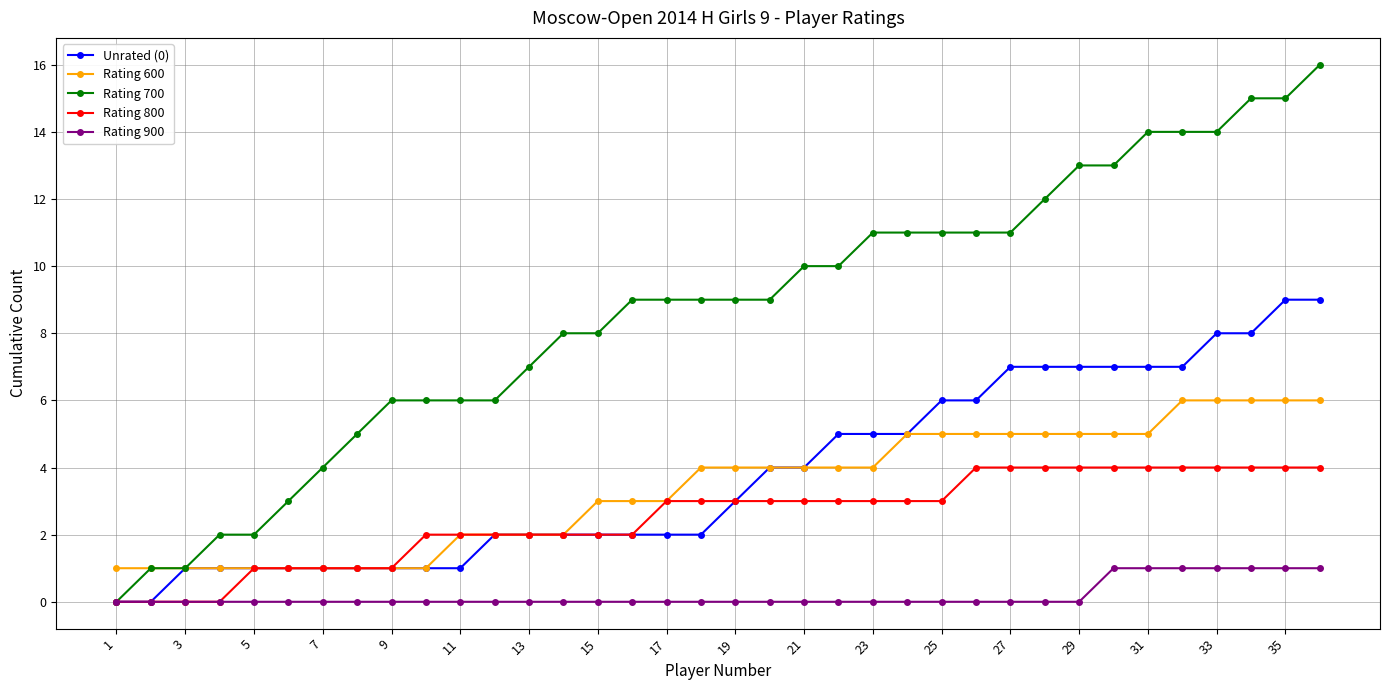

Which series has the largest total across all categories?

Rating 700